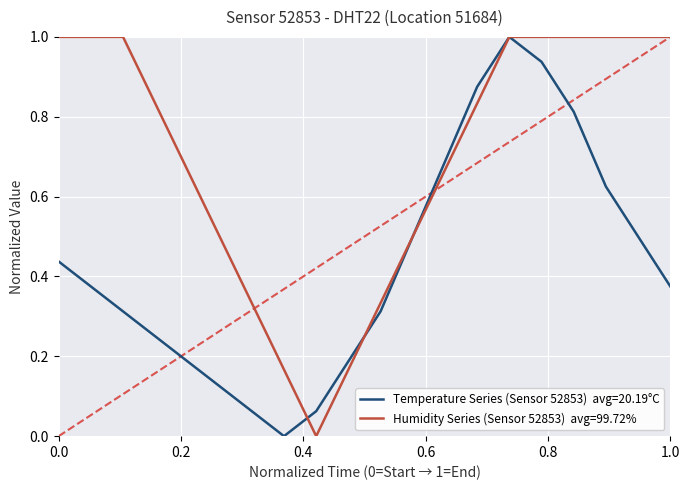

Does the chart have visible grid lines?

Yes